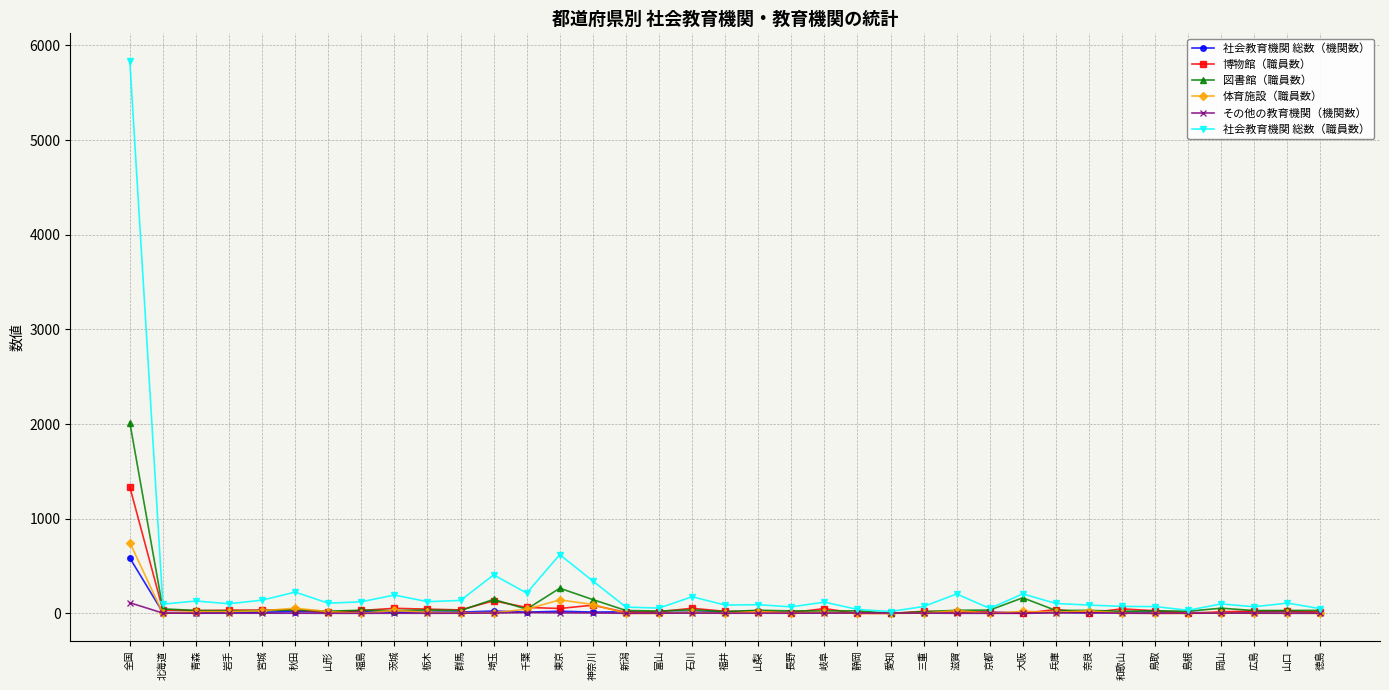

What is the spread (max minus min) of values at 東京?

615